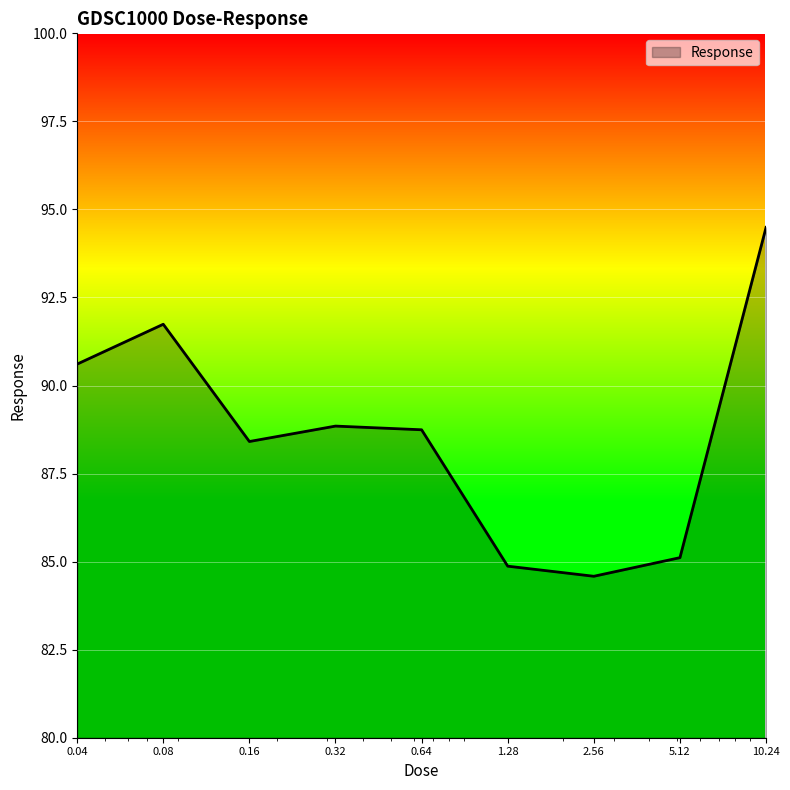

Reading left to right, extract all data points from this chart.

90.6	91.7	88.4	88.8	88.7	84.9	84.6	85.1	94.5